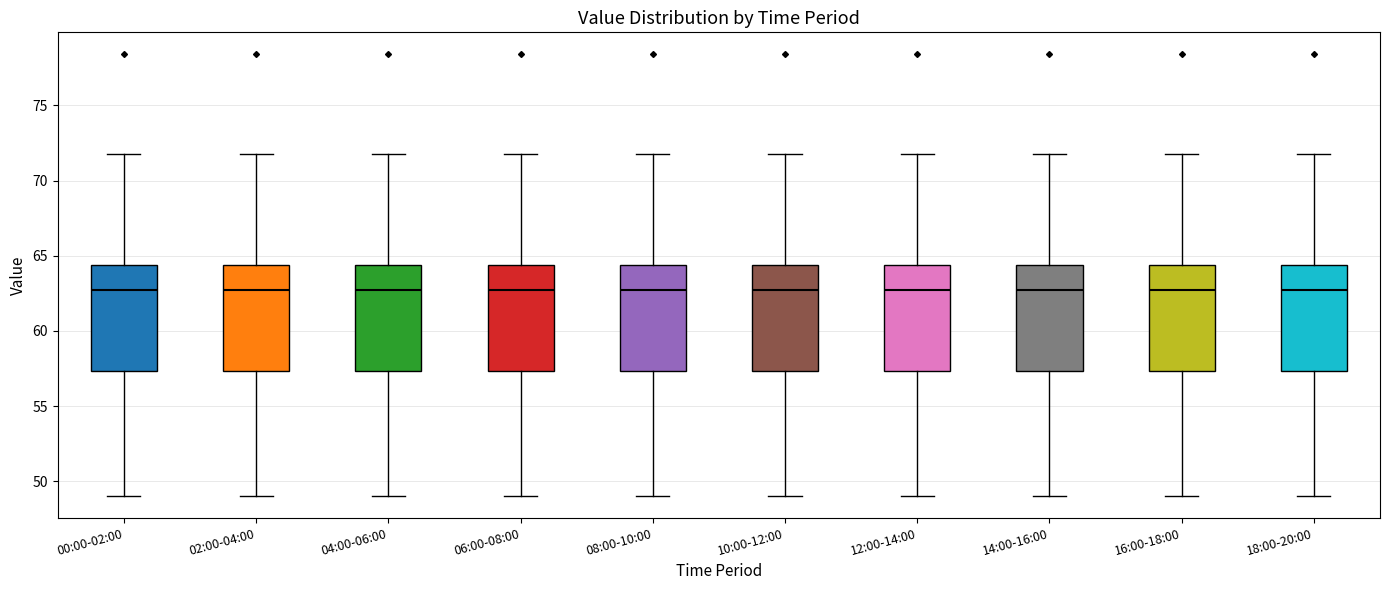

Where is the upper edge of the box for 00:00-02:00 on the y-axis? The values are not printed on the chart, so give them approximately, as read against the axis.

64.5